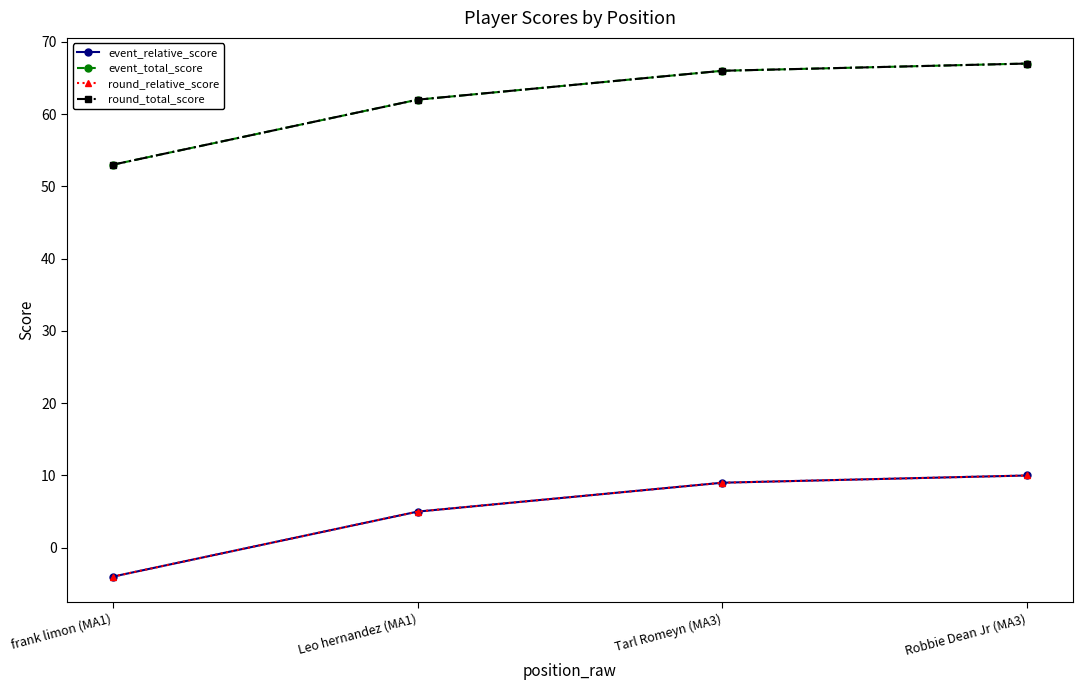

Reading left to right, list all the values displayed in this chart.

event_relative_score: frank limon (MA1)=-4	Leo hernandez (MA1)=5	Tarl Romeyn (MA3)=9	Robbie Dean Jr (MA3)=10
event_total_score: frank limon (MA1)=53	Leo hernandez (MA1)=62	Tarl Romeyn (MA3)=66	Robbie Dean Jr (MA3)=67
round_relative_score: frank limon (MA1)=-4	Leo hernandez (MA1)=5	Tarl Romeyn (MA3)=9	Robbie Dean Jr (MA3)=10
round_total_score: frank limon (MA1)=53	Leo hernandez (MA1)=62	Tarl Romeyn (MA3)=66	Robbie Dean Jr (MA3)=67